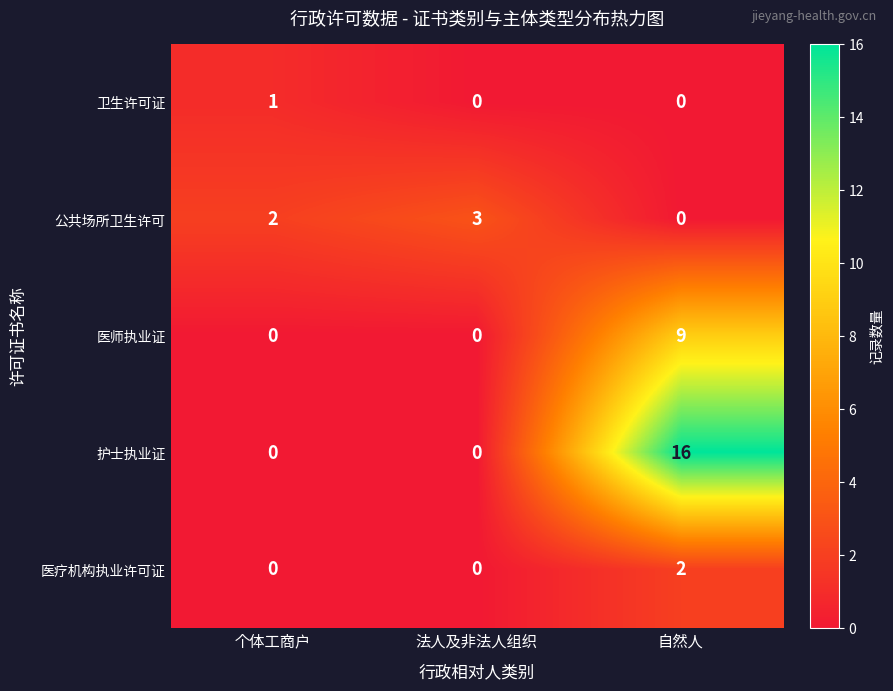

Count the 医疗机构执业许可证 values in the range 0 to 2.

3